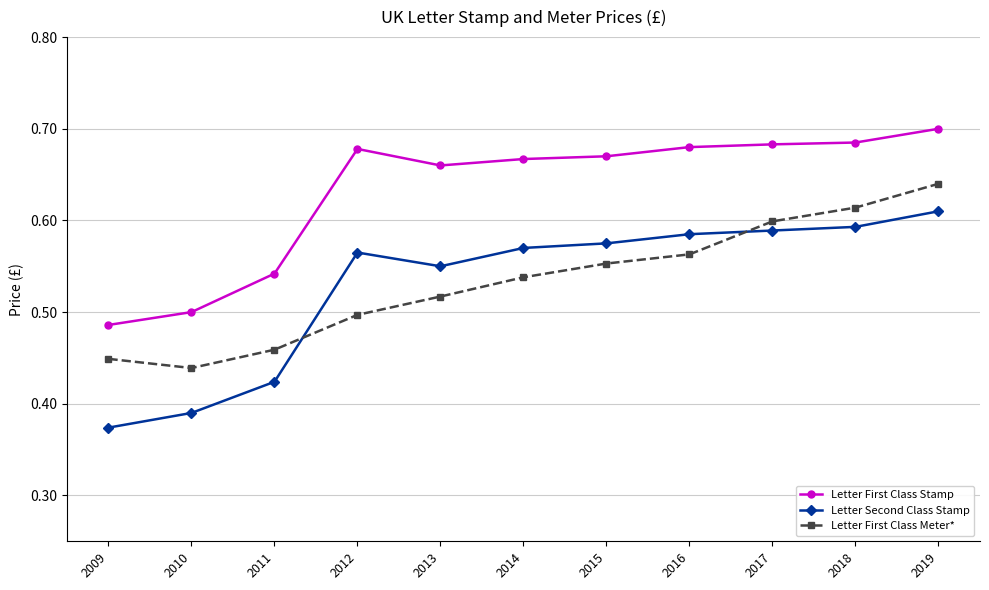

At which label does Letter First Class Stamp reach its minimum?

2009